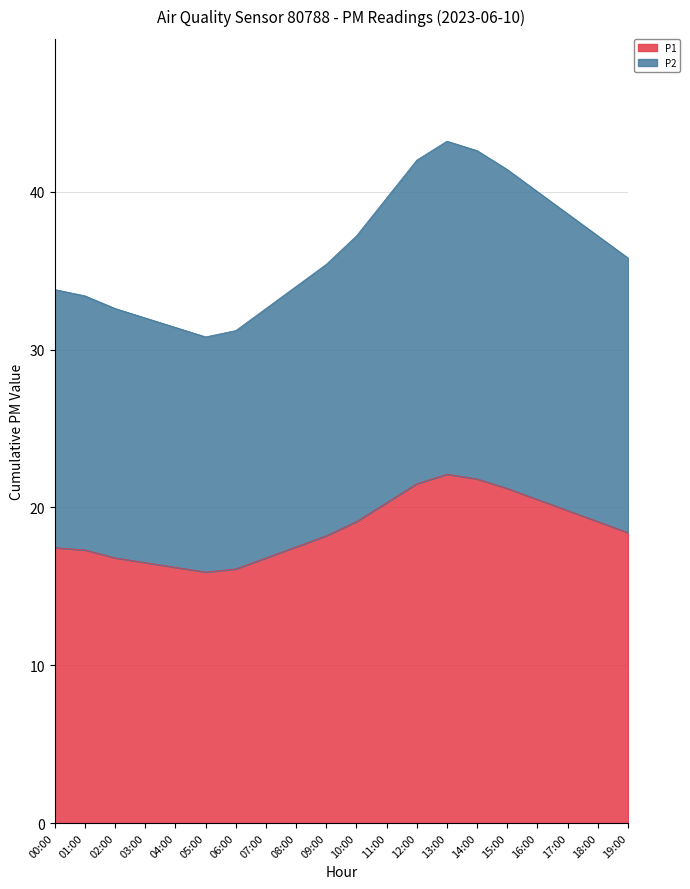

At how many categories does at least one series exceed 40?

4